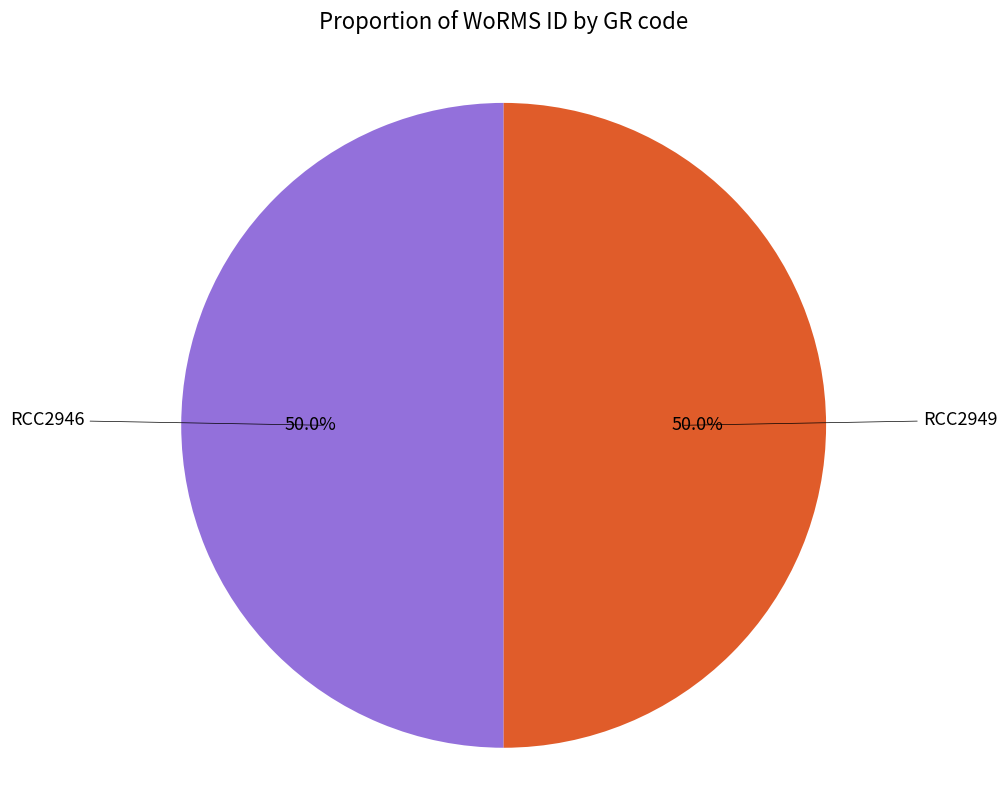

The RCC2946 slice represents 40% of the pie. True or false?

False